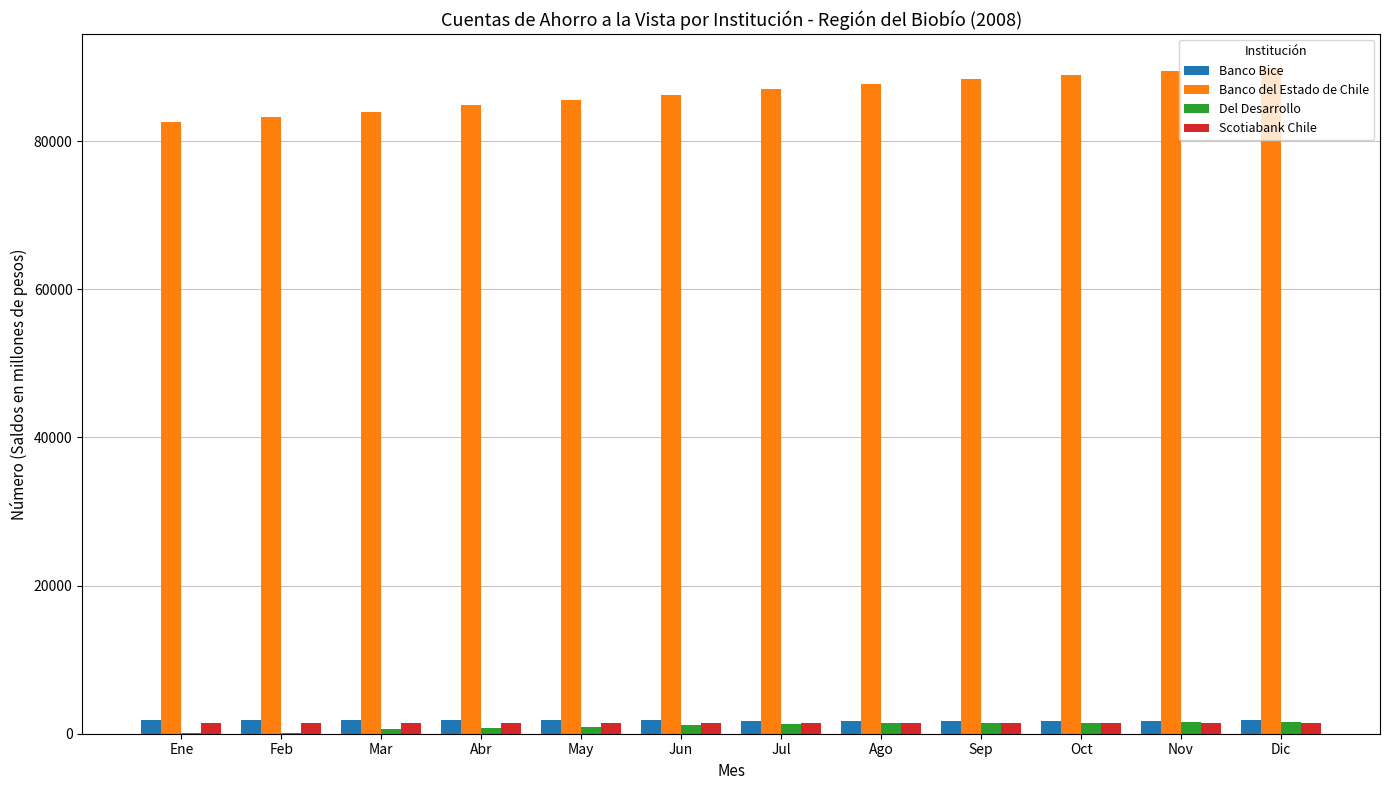

What is the greatest value displayed?

89915